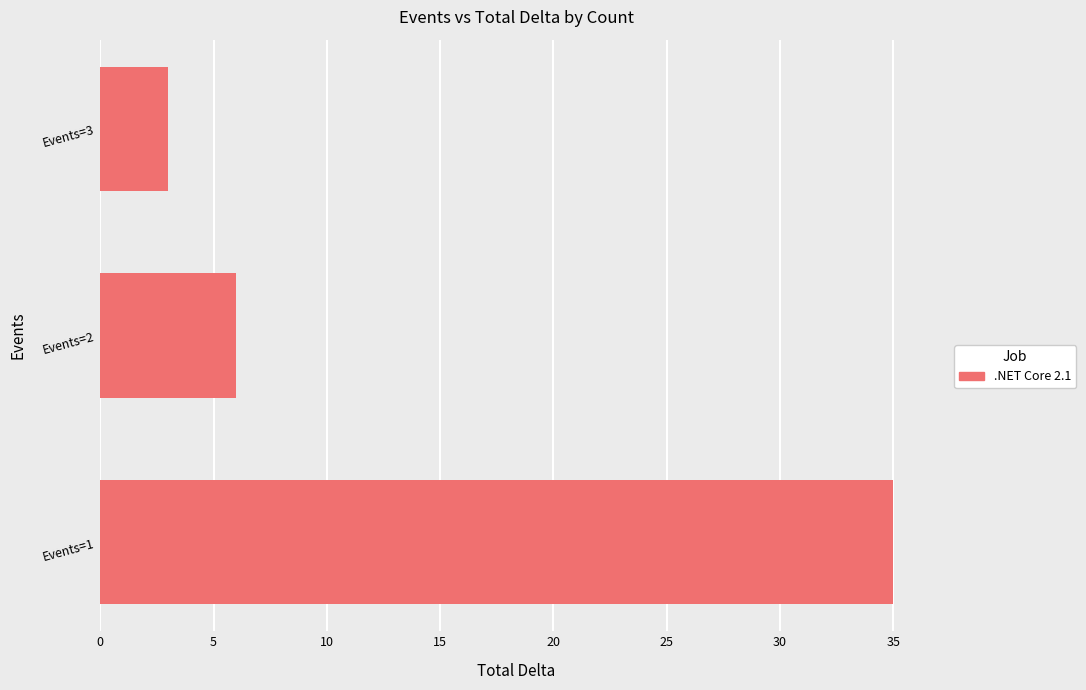

What is the change in value from Events=1 to Events=2?

-29